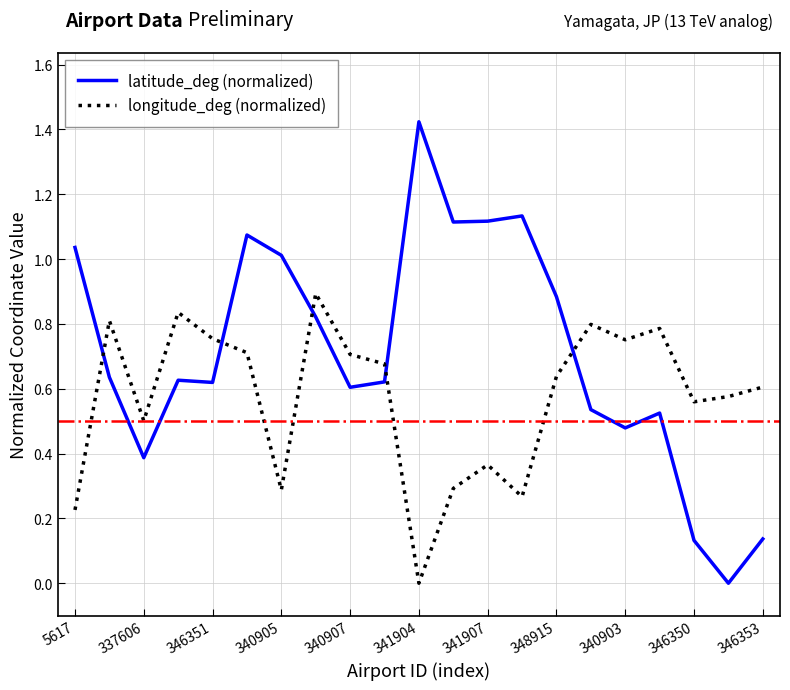

Which series has the largest range (max minus min)?

latitude_deg (normalized)